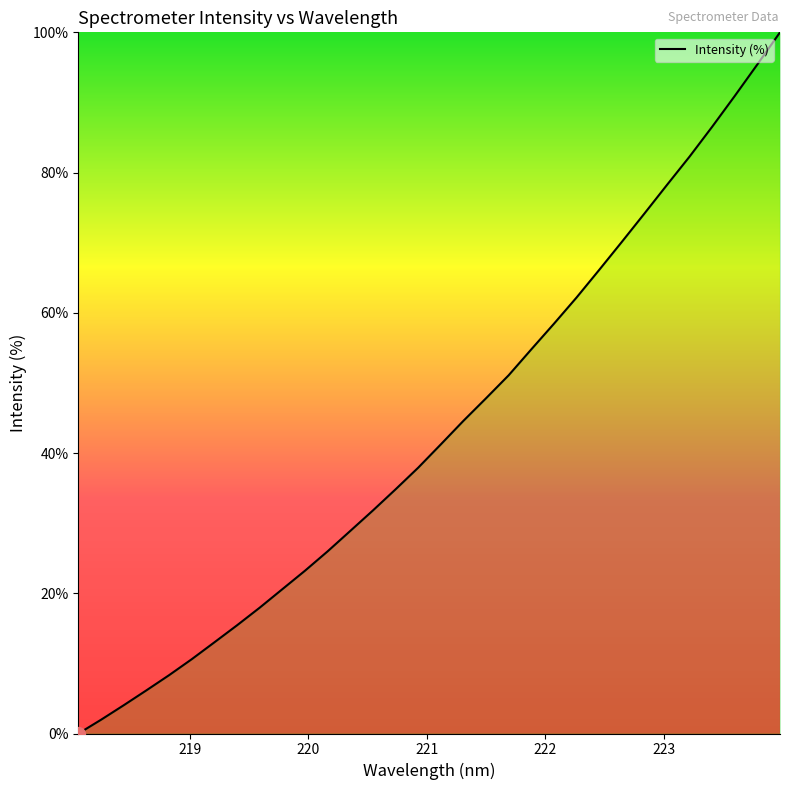

True or false: there are more than 0 points higher than both neighbors.

False